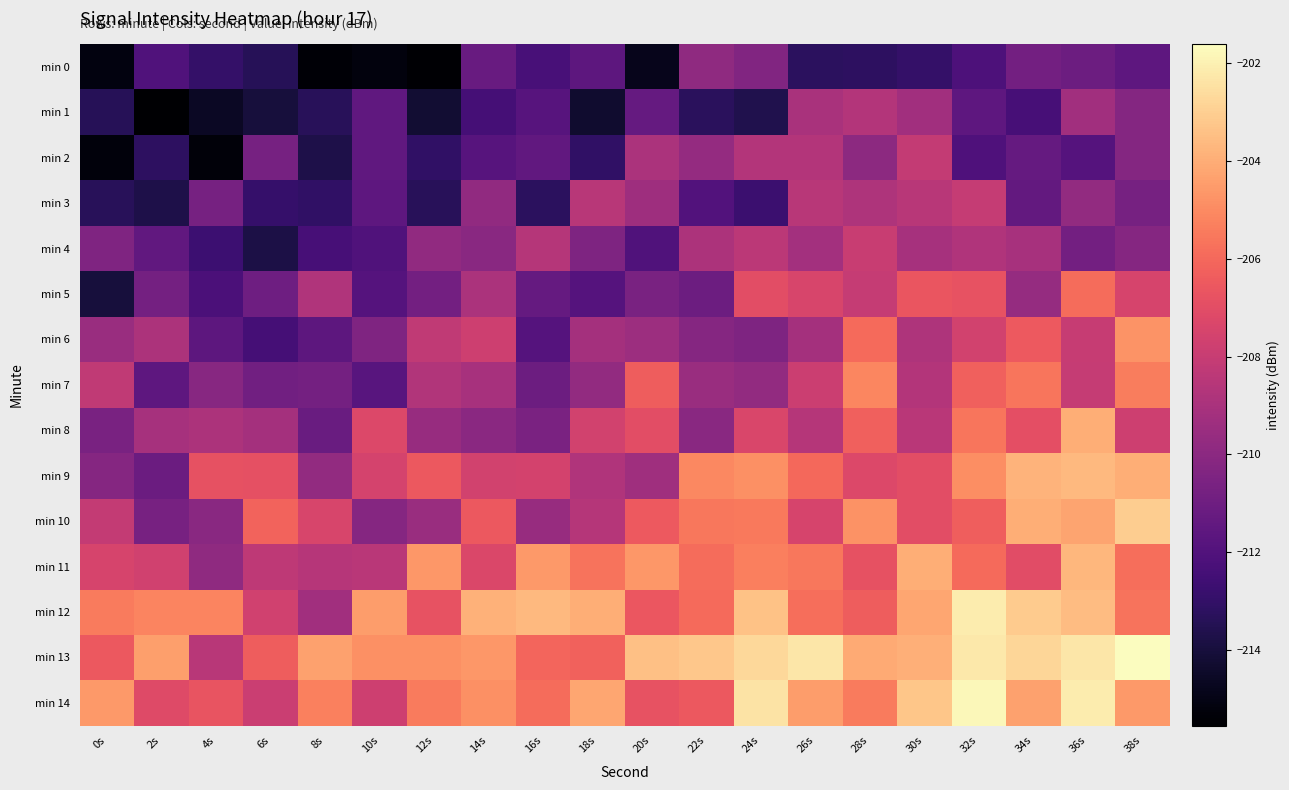

List the series in order of their peak value, highest first.

min 13, min 14, min 12, min 10, min 9, min 11, min 8, min 6, min 7, min 5, min 4, min 3, min 2, min 1, min 0